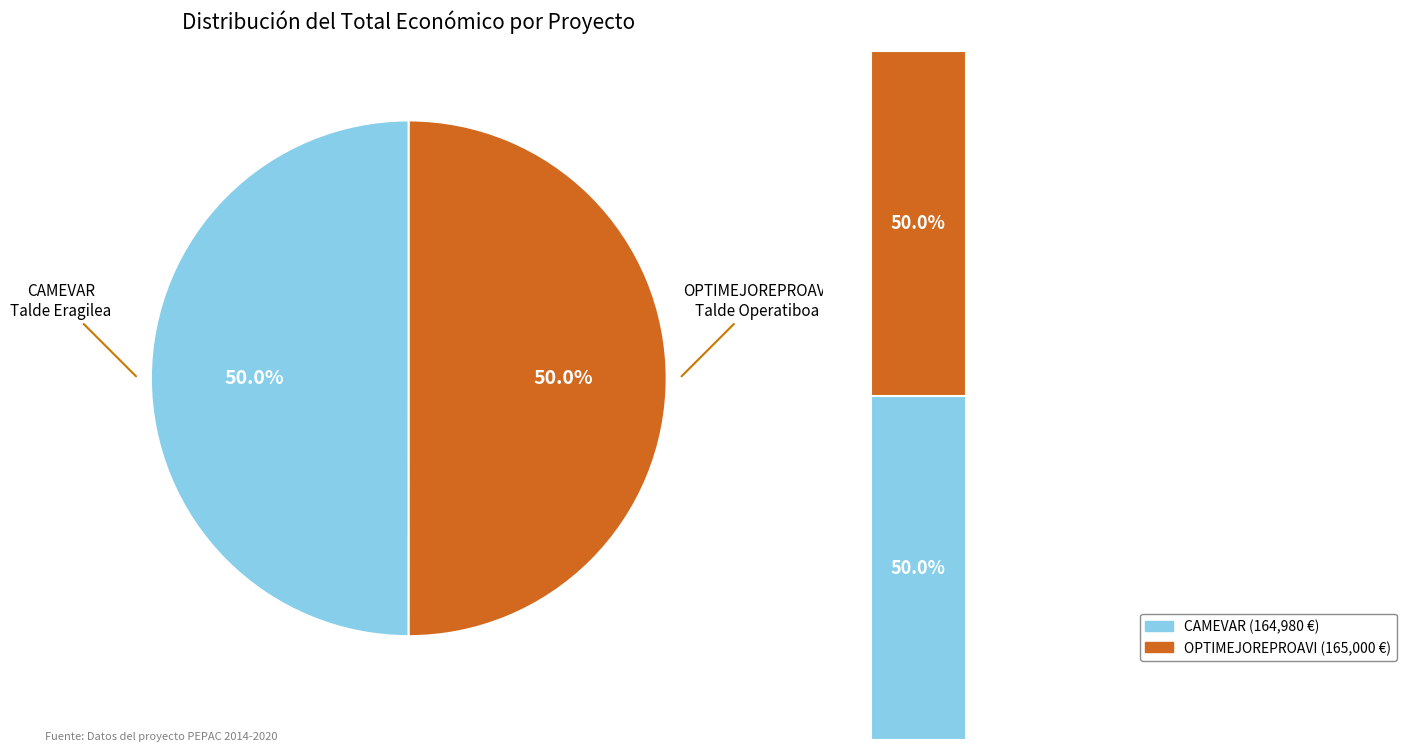

True or false: CAMEVAR Talde Eragilea accounts for 50% of the total.

True